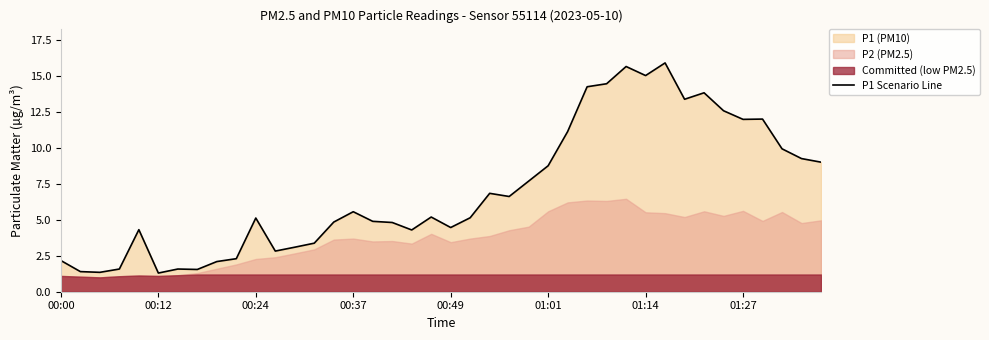

Is it true that P1 Scenario Line equals 3.3 at 00:00?

False